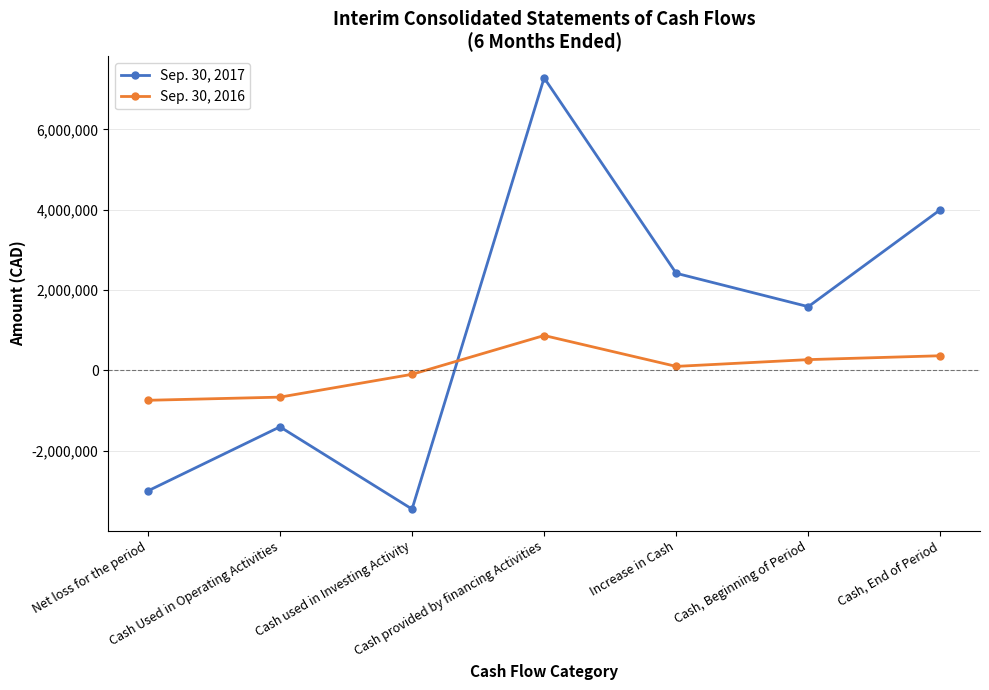

At which category is the sum across all series the highest?

Cash provided by financing Activities